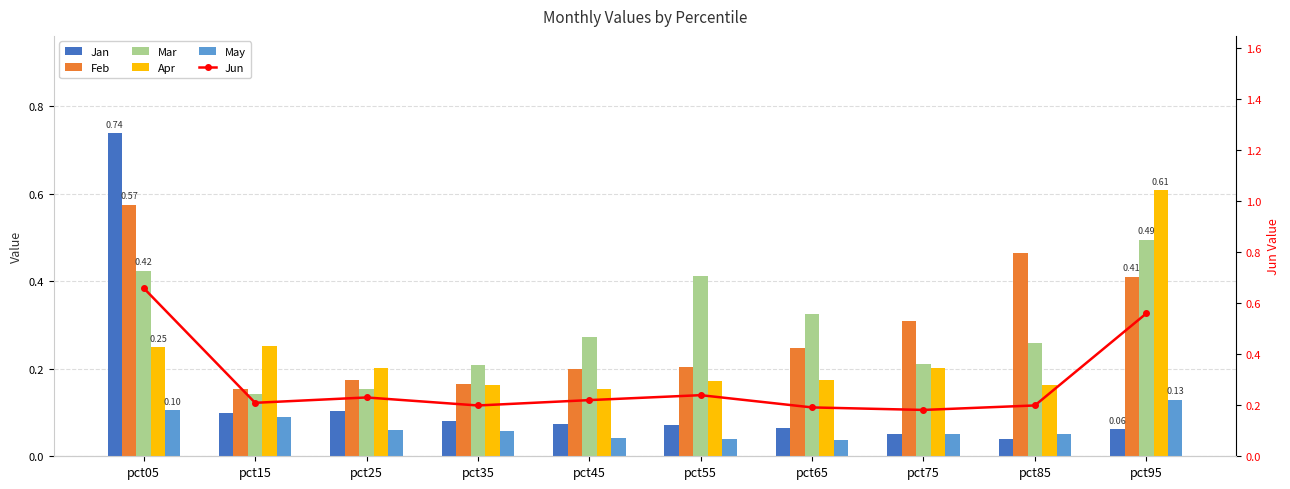

What is the maximum value for May?

0.1